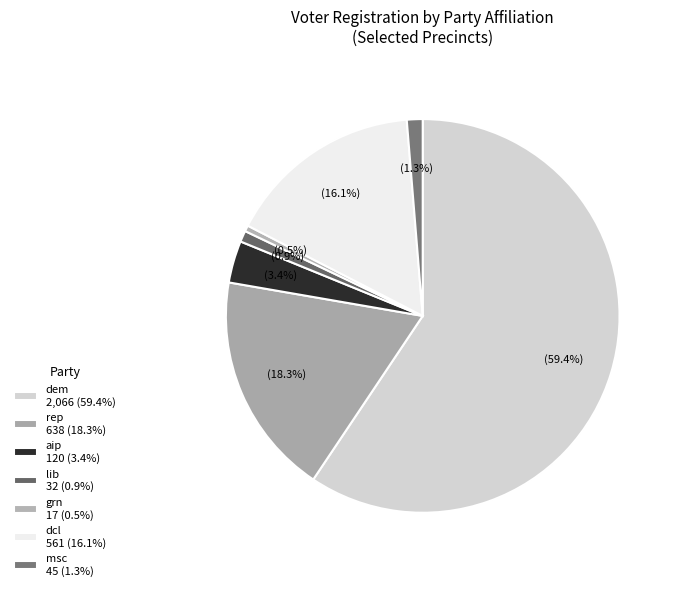

To the nearest percent, what portion does msc represent?

1%